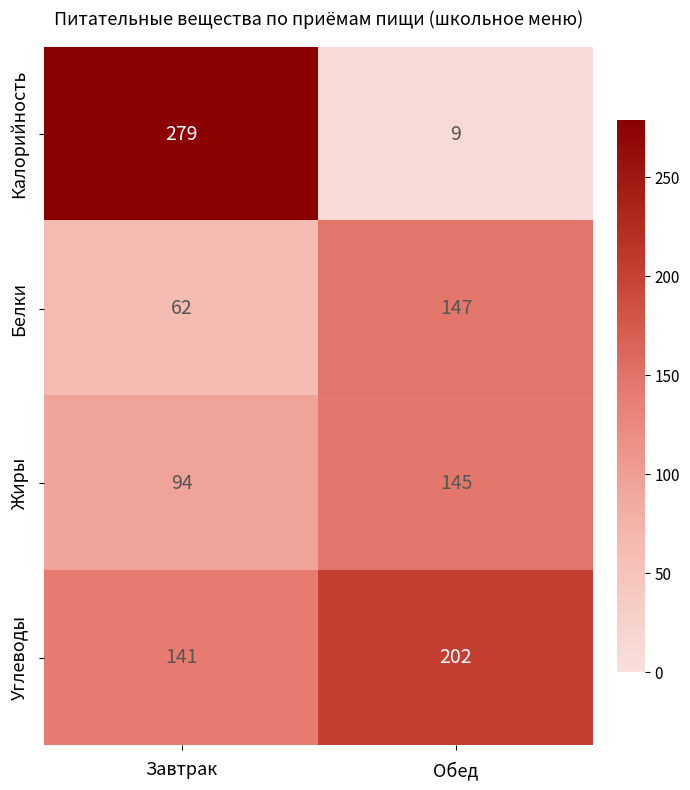

List the series in order of their peak value, lowest first.

Жиры, Белки, Углеводы, Калорийность